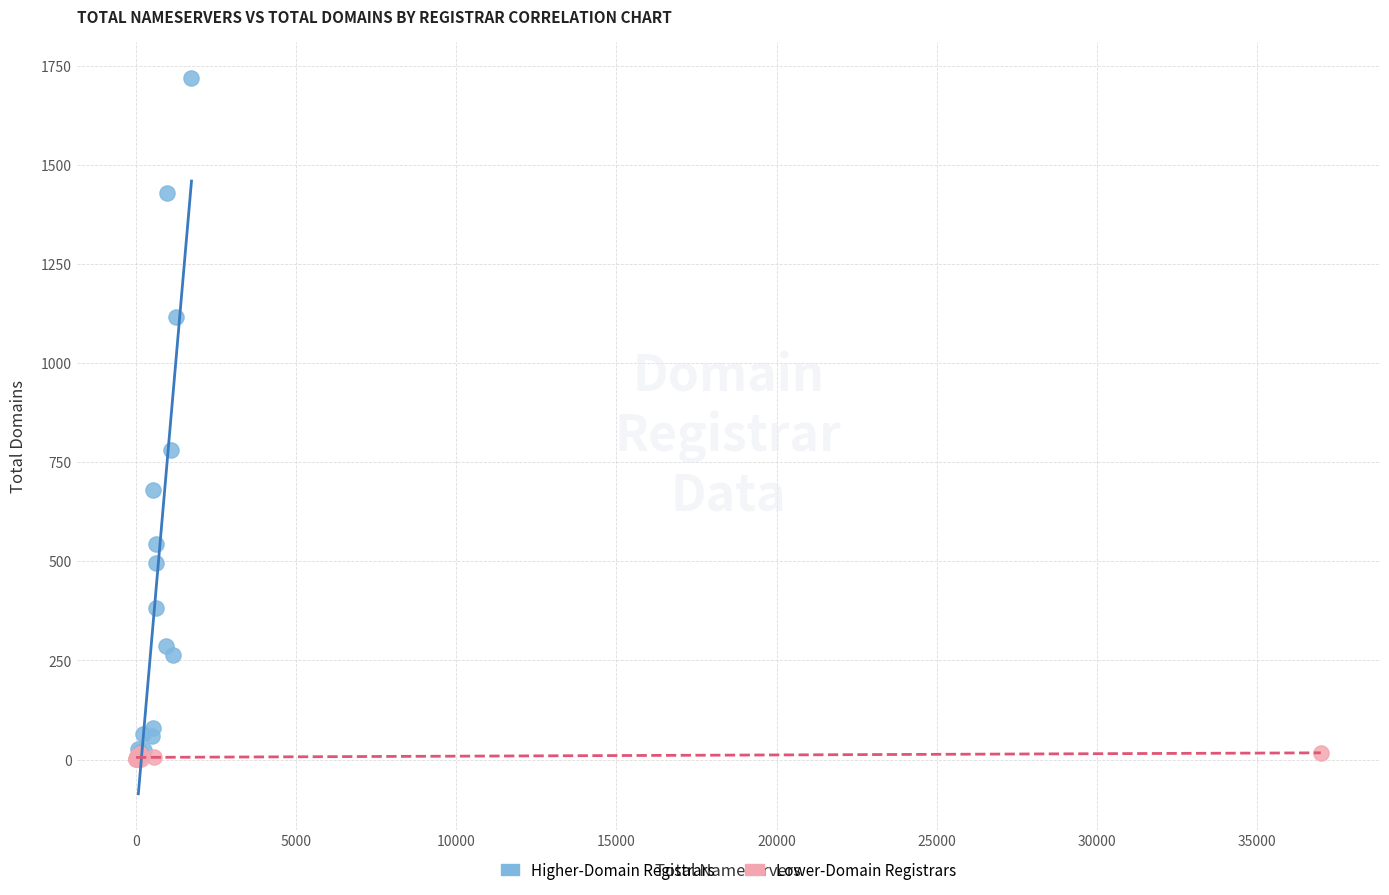

Which series reaches the maximum Y coordinate?

Higher-Domain Registrars